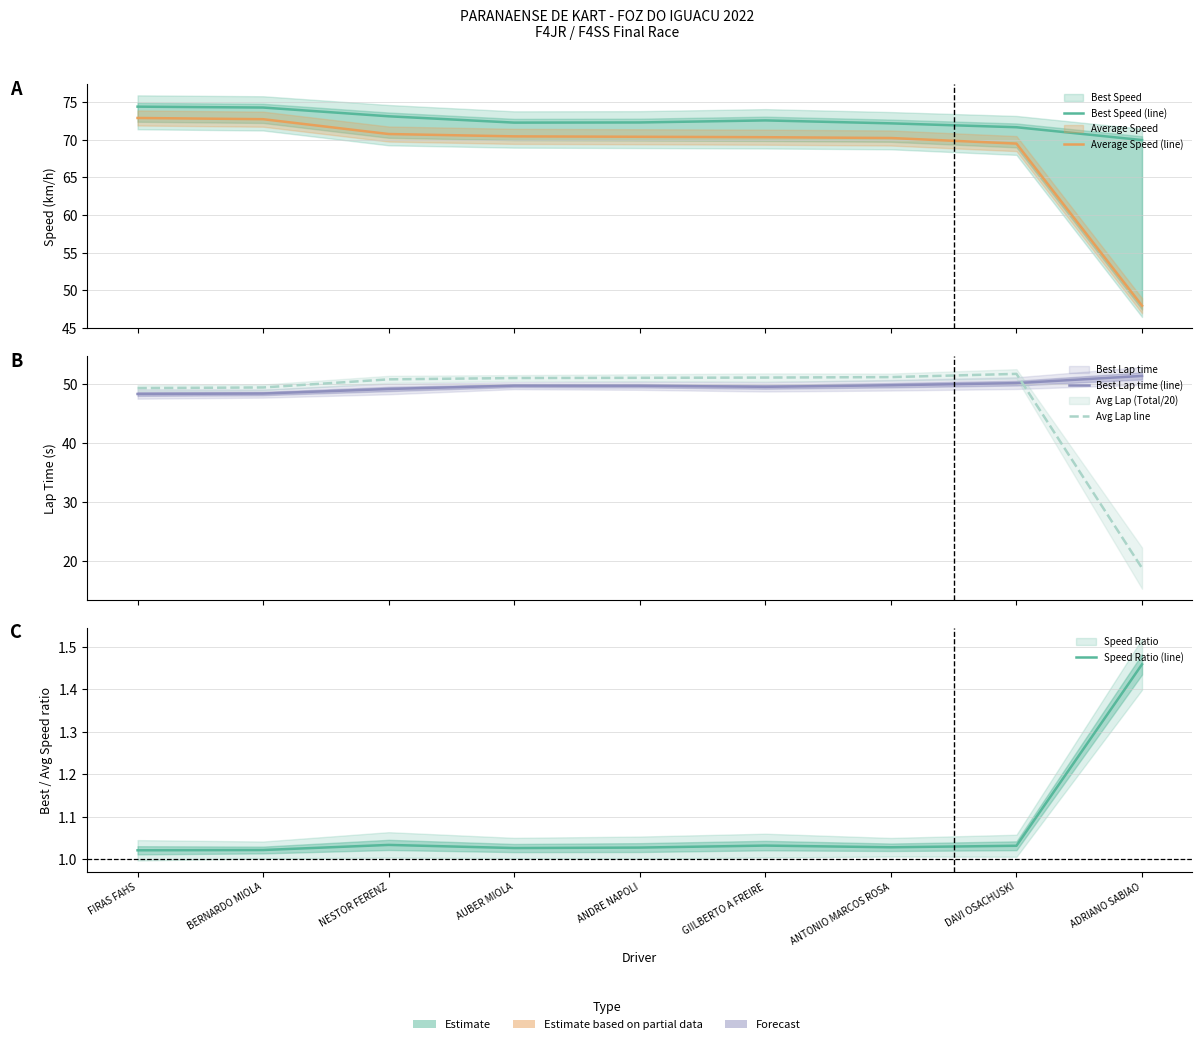

What is the difference between the maximum and minimum values in the Best Speed (line) series?

4.4